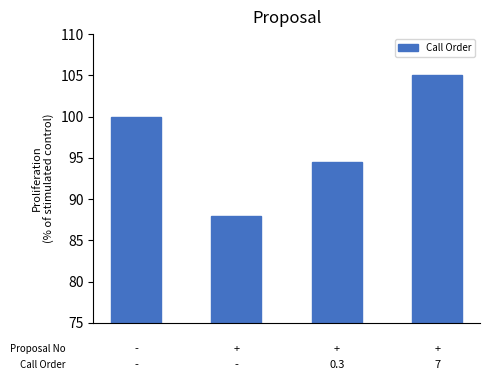

Reading left to right, what are all the values shown in this chart?

100.0	88.0	94.5	105.0